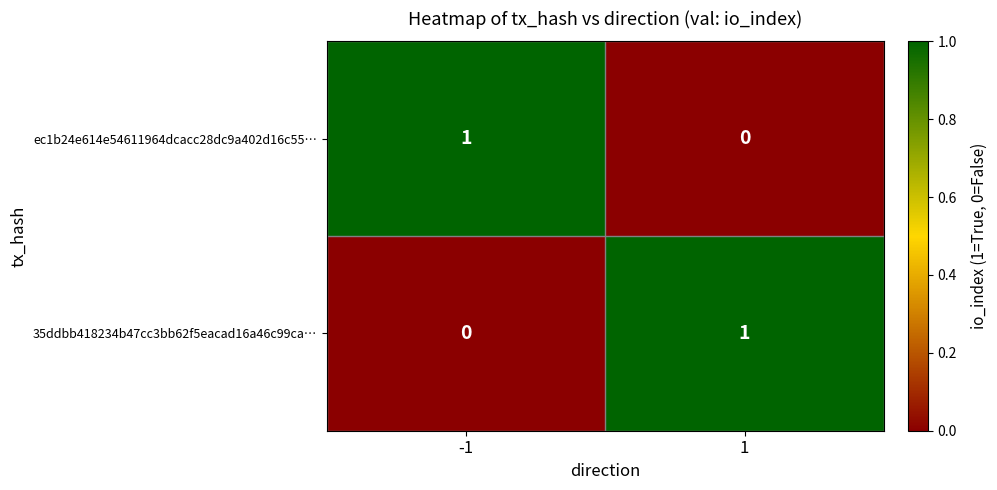

Reading left to right, list all the values displayed in this chart.

ec1b24e614e54611964dcacc28dc9a402d16c55…: 1	0
35ddbb418234b47cc3bb62f5eacad16a46c99ca…: 0	1